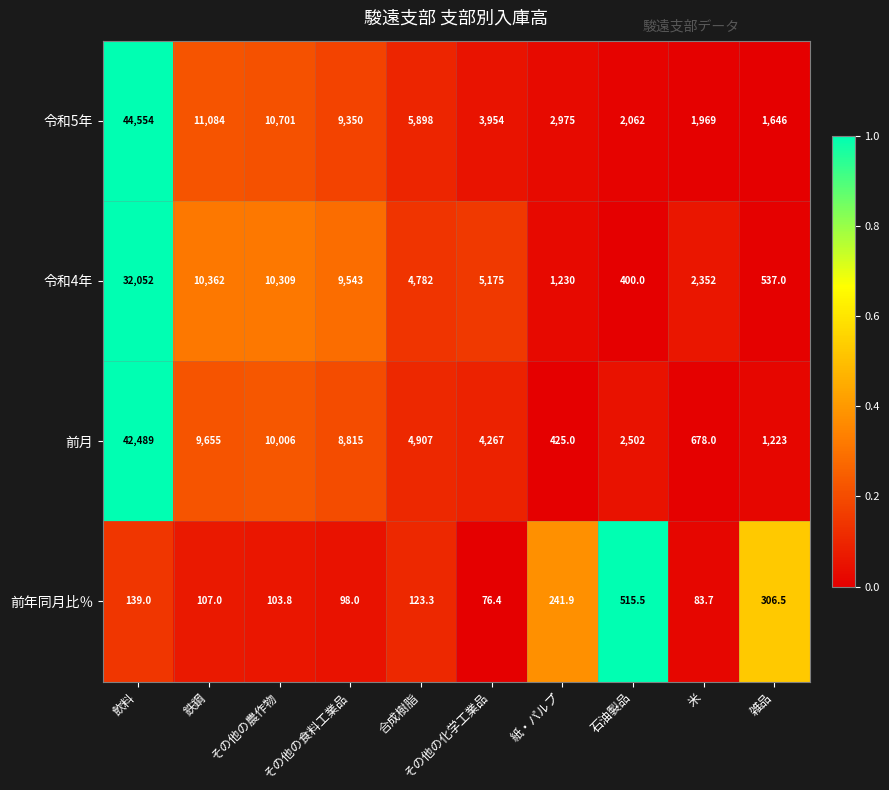

Is it true that 令和4年 equals 3769.6 at 米?

False